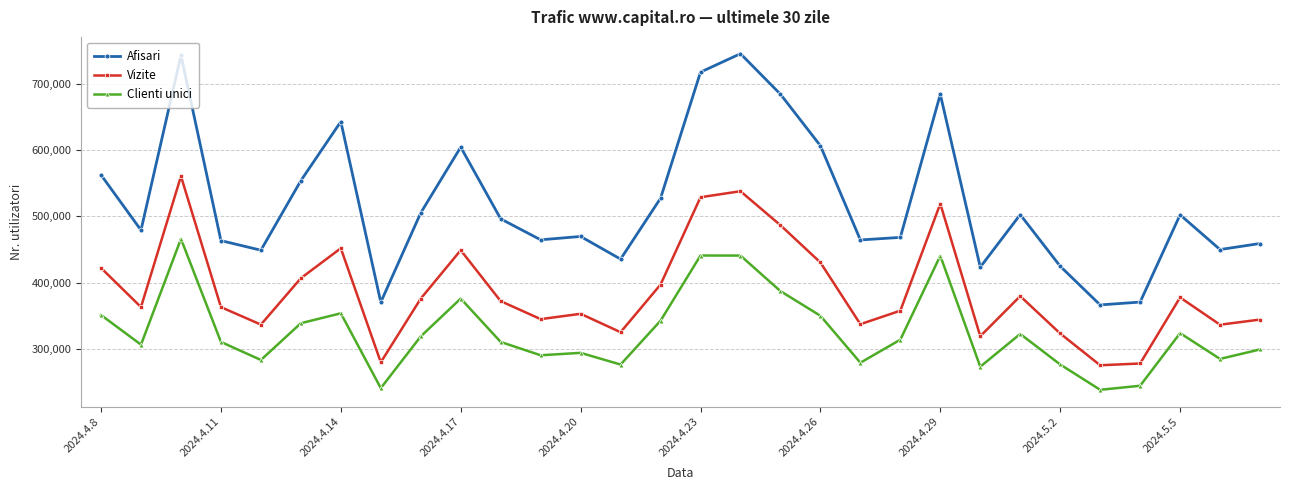

Rank the series by their maximum value, from lowest to highest.

Clienti unici, Vizite, Afisari